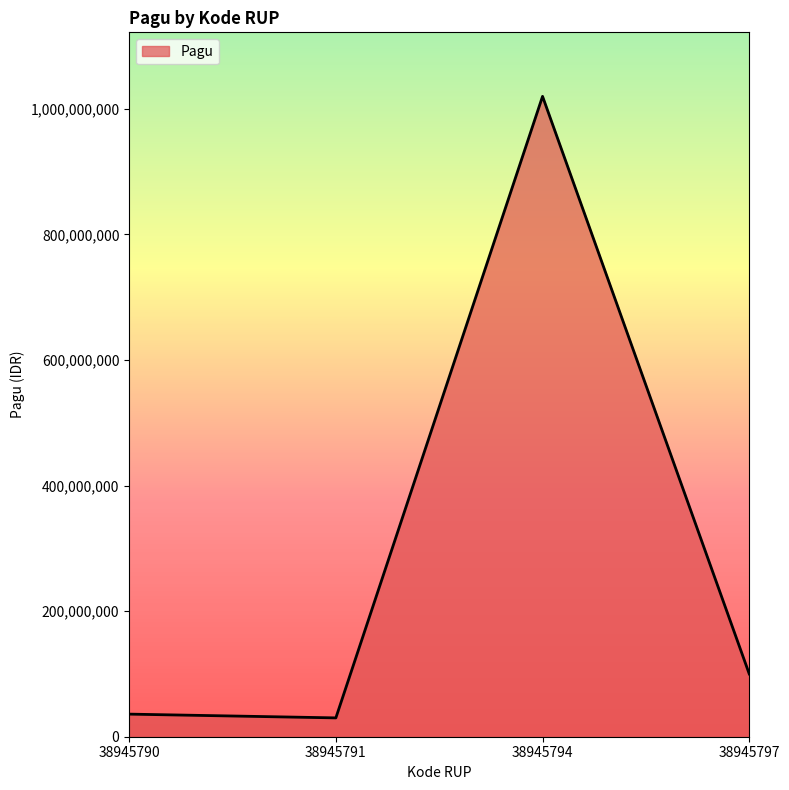

Which label corresponds to the largest value in the chart?

38945794